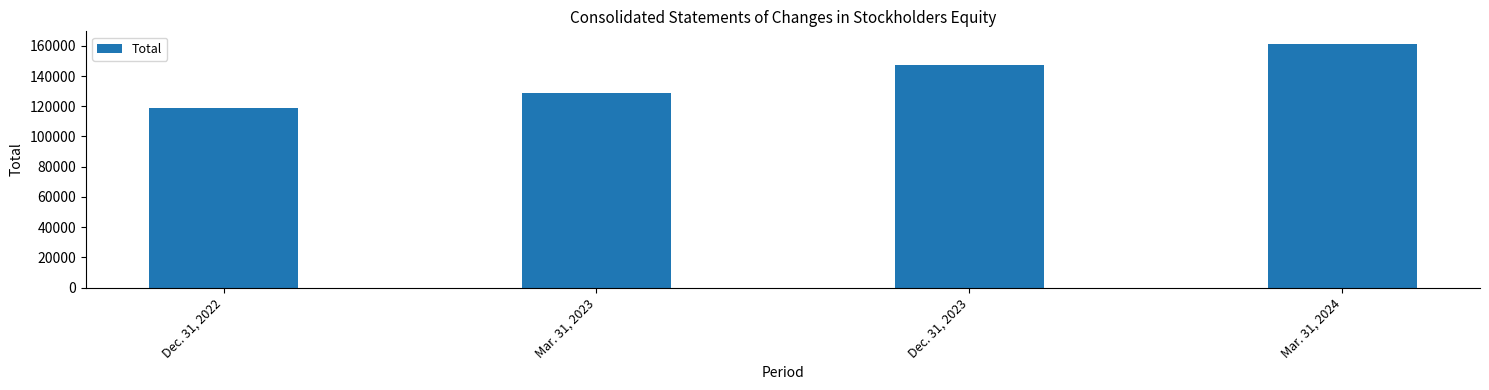

What is the sum of the values at Mar. 31, 2024 and Dec. 31, 2023?

308808